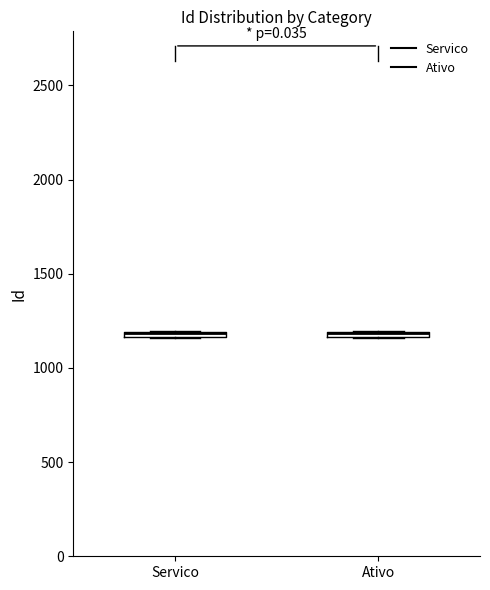

Where is the lower edge of the box for Servico on the y-axis? The values are not printed on the chart, so give them approximately, as read against the axis.

1150